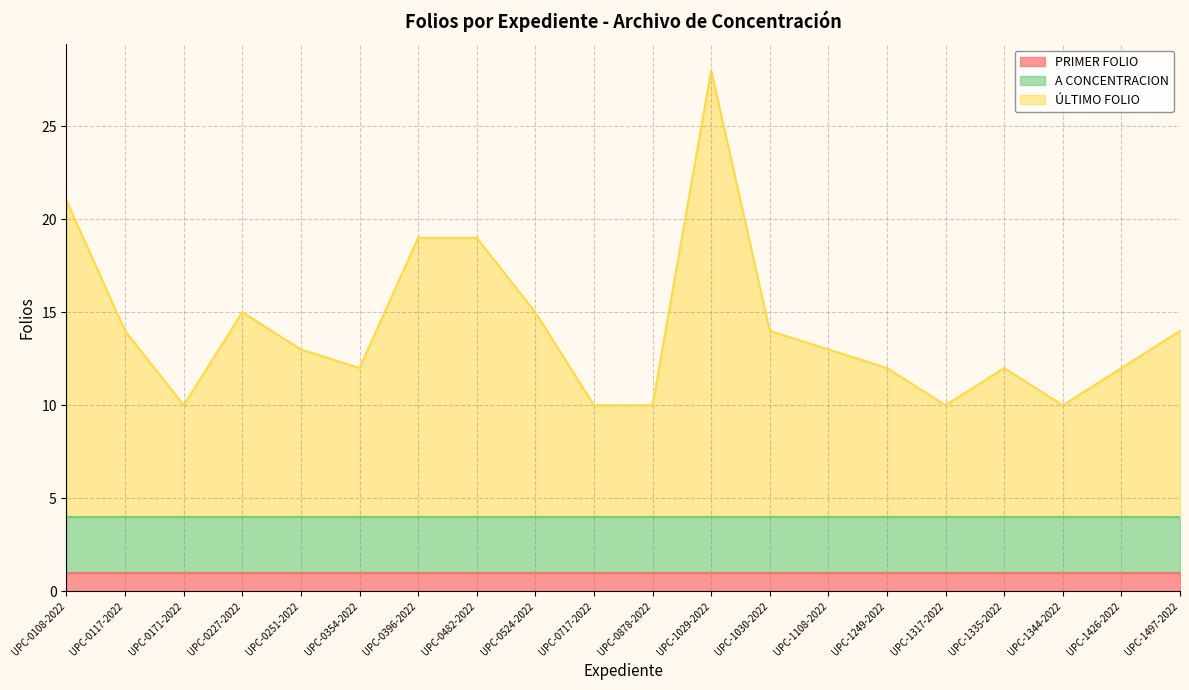

List the series in order of their overall mean, highest first.

ÚLTIMO FOLIO, A CONCENTRACION, PRIMER FOLIO